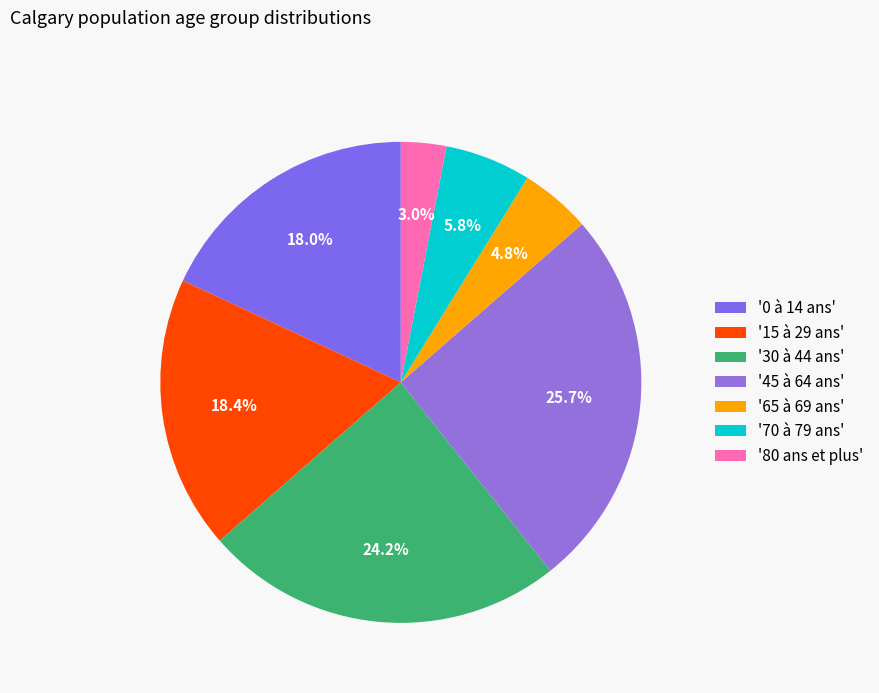

To the nearest percent, what is the difference between the largest and smallest slice percentages?

23%